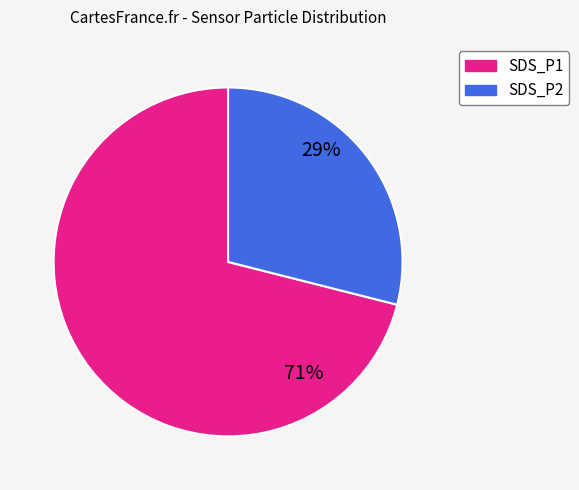

To the nearest percent, what portion does SDS_P1 represent?

71%